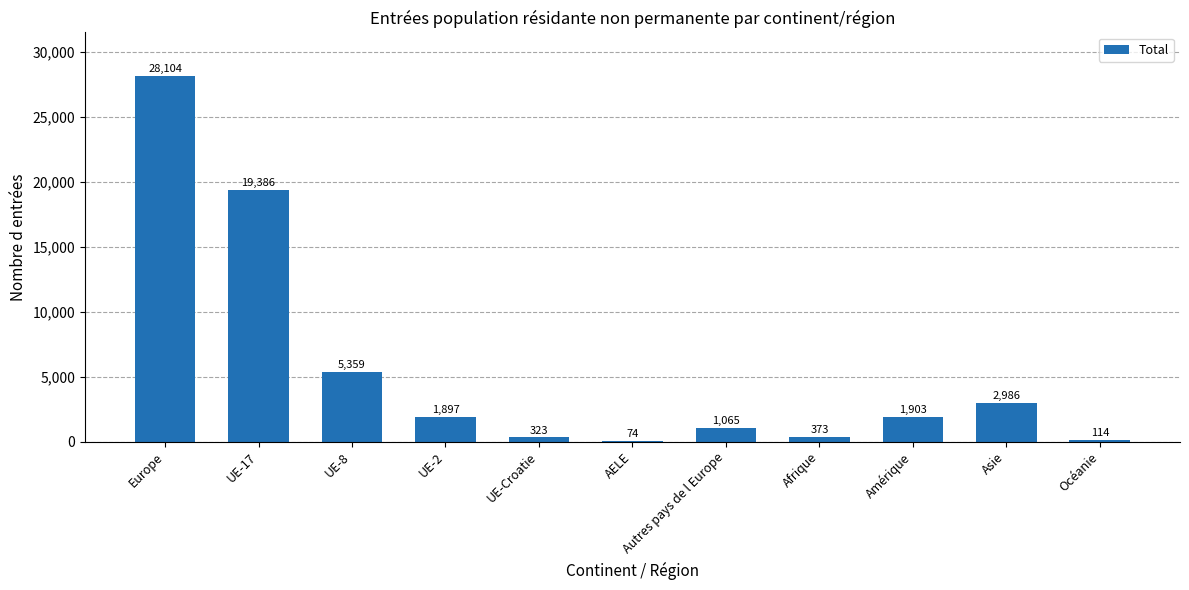

What is the difference between the values at Asie and AELE?

2912